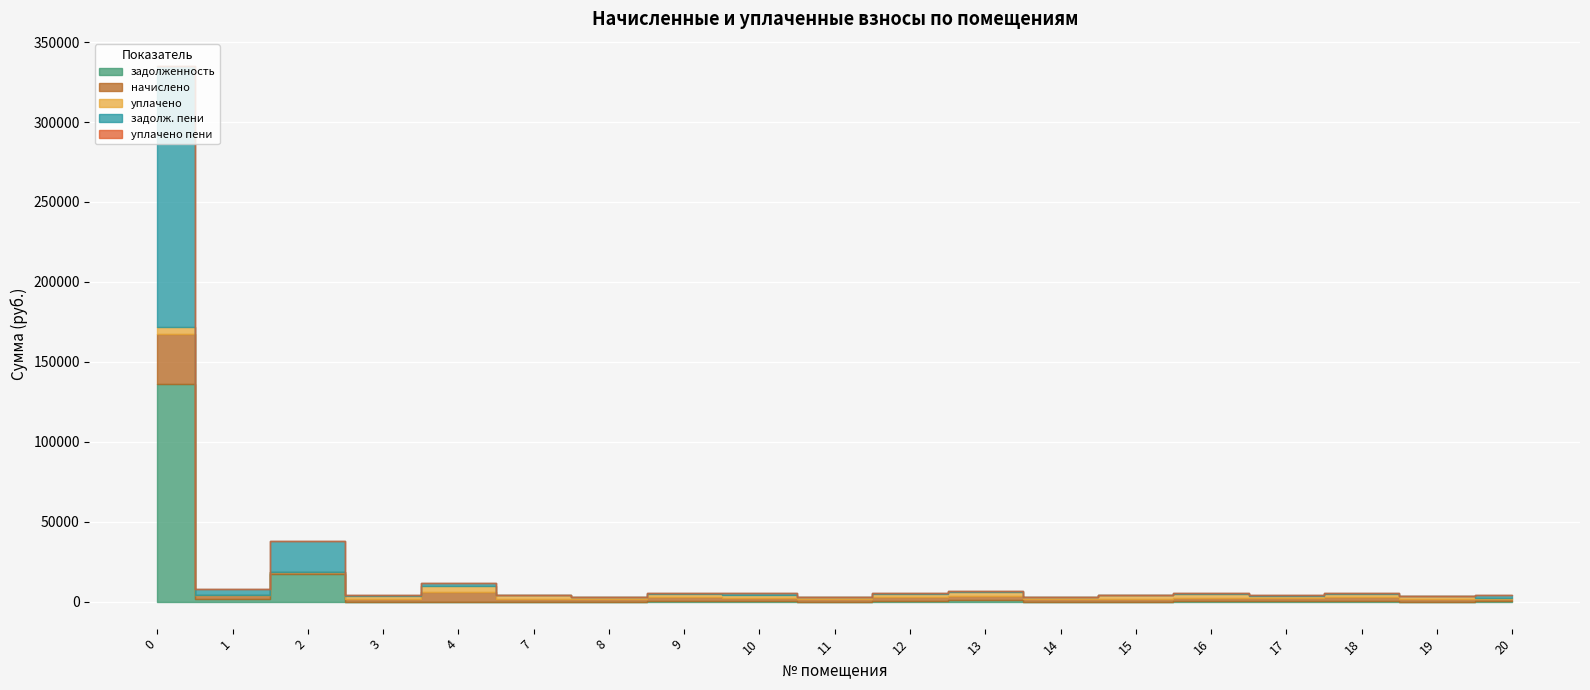

How many lines are shown in the chart?

5